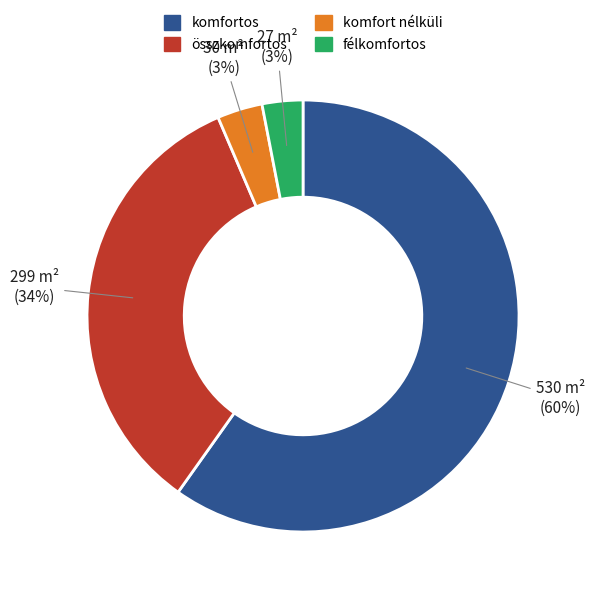

Is there any slice that represents more than half of the pie?

Yes